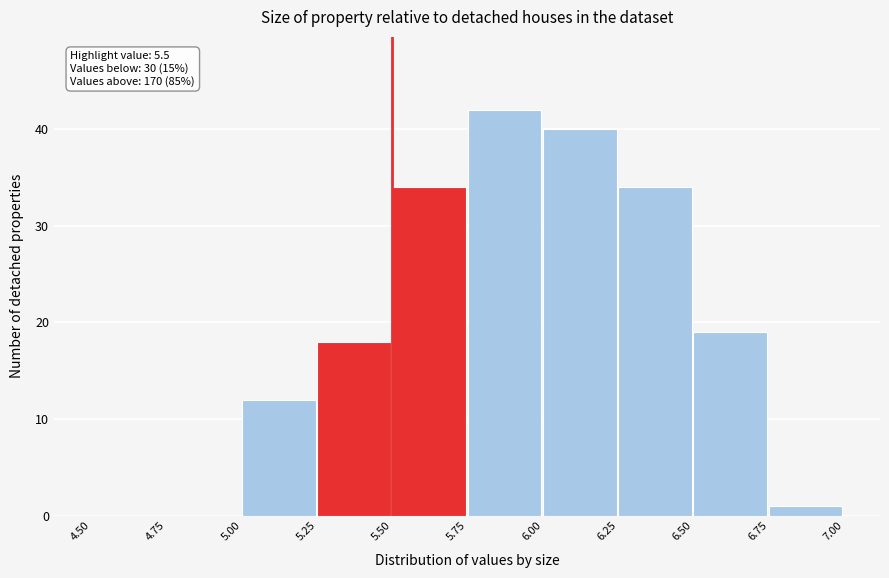

Over which range of the x-axis is the bar tallest?

5.75 to 6.00